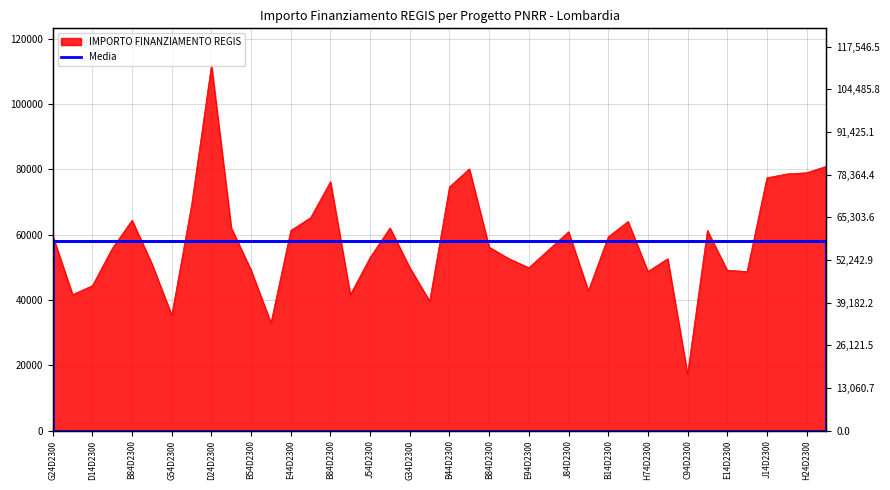

What is the smallest value displayed?

17283.4